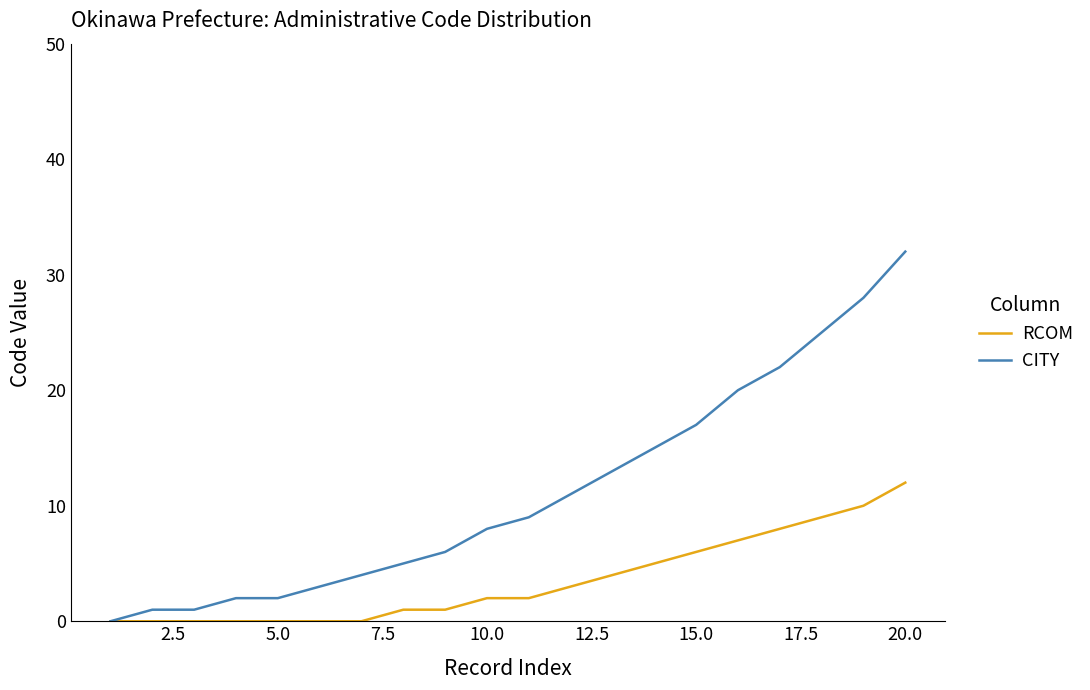

Which series has the largest range (max minus min)?

CITY